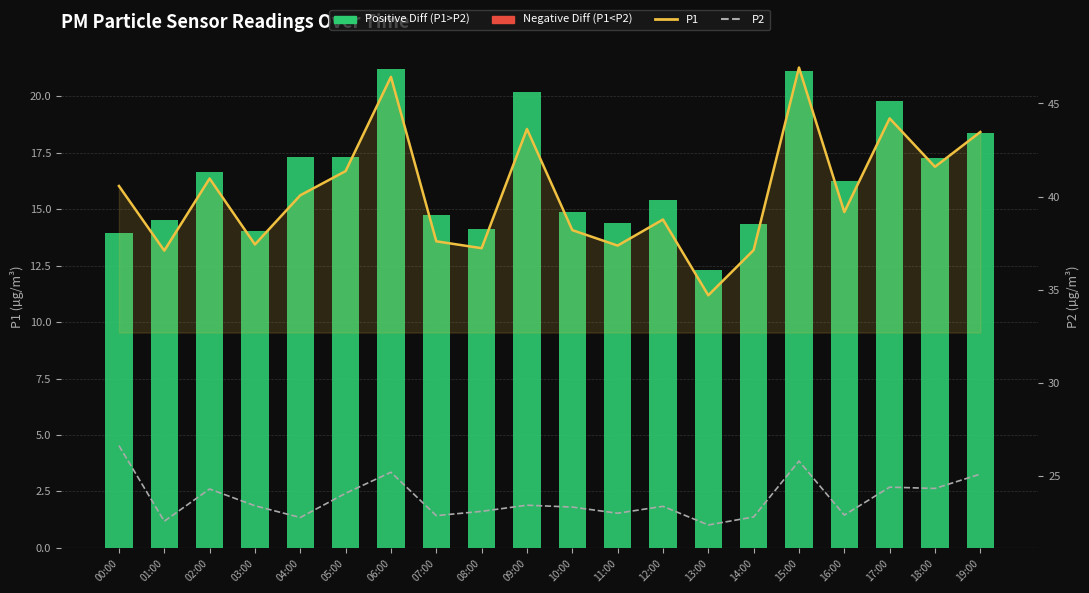

The P2 series shows 10.6 at 02:00. True or false?

False